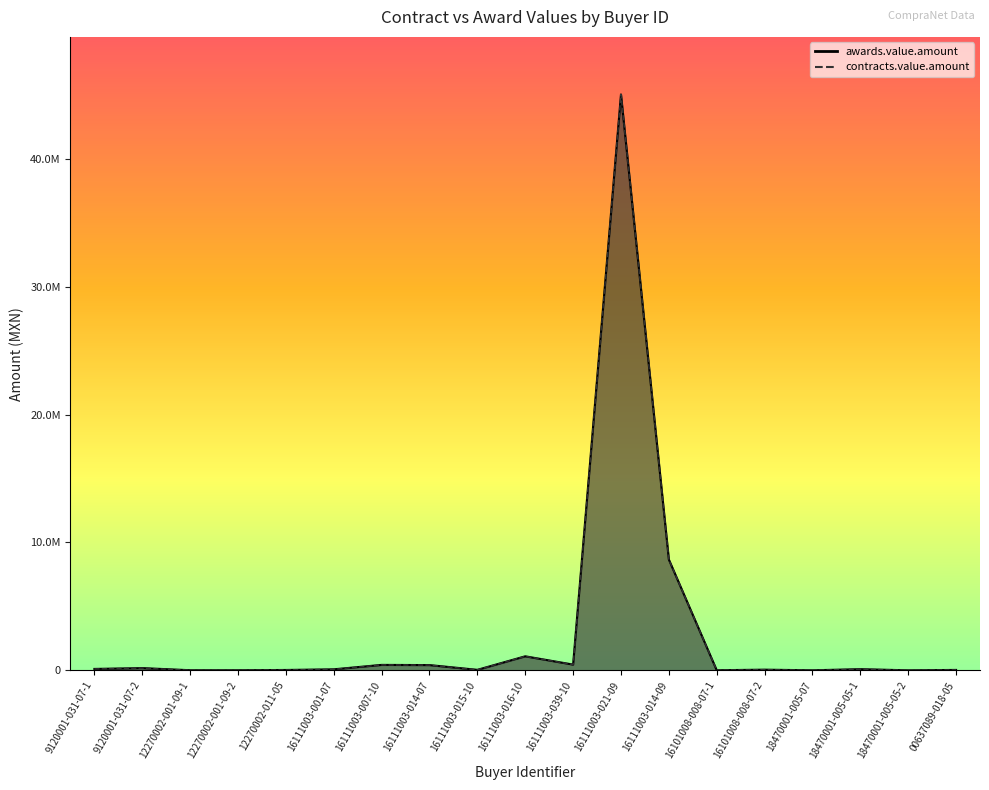

Which series has the largest range (max minus min)?

awards.value.amount